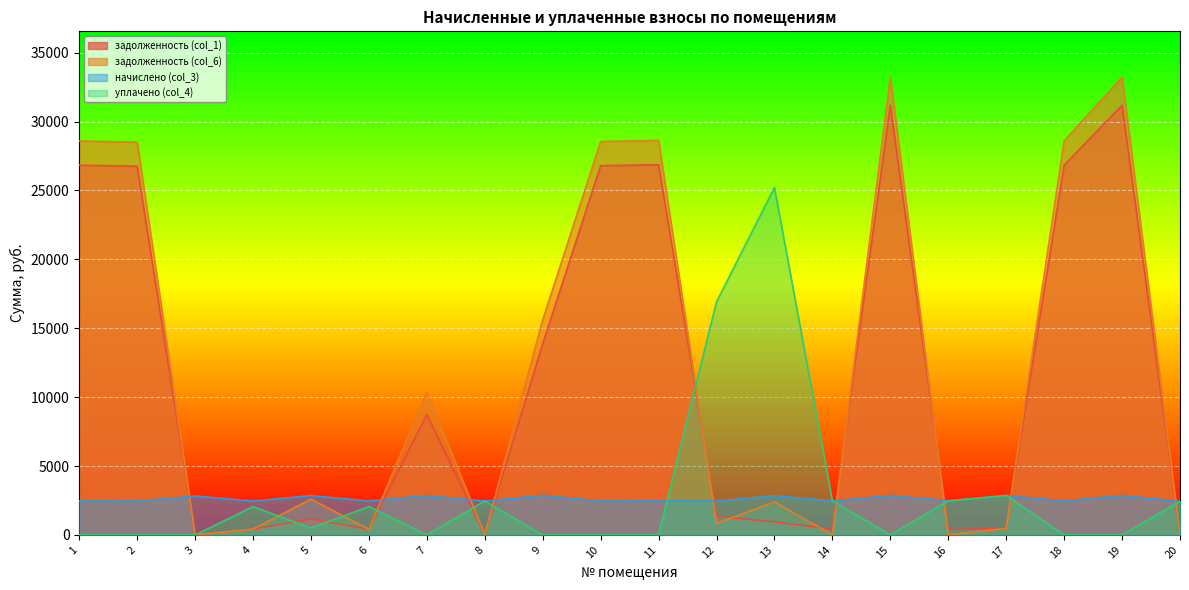

List the labels in order of начислено (col_3) value, largest first.

9, 15, 19, 17, 7, 5, 13, 3, 16, 11, 1, 18, 6, 10, 14, 2, 4, 8, 12, 20